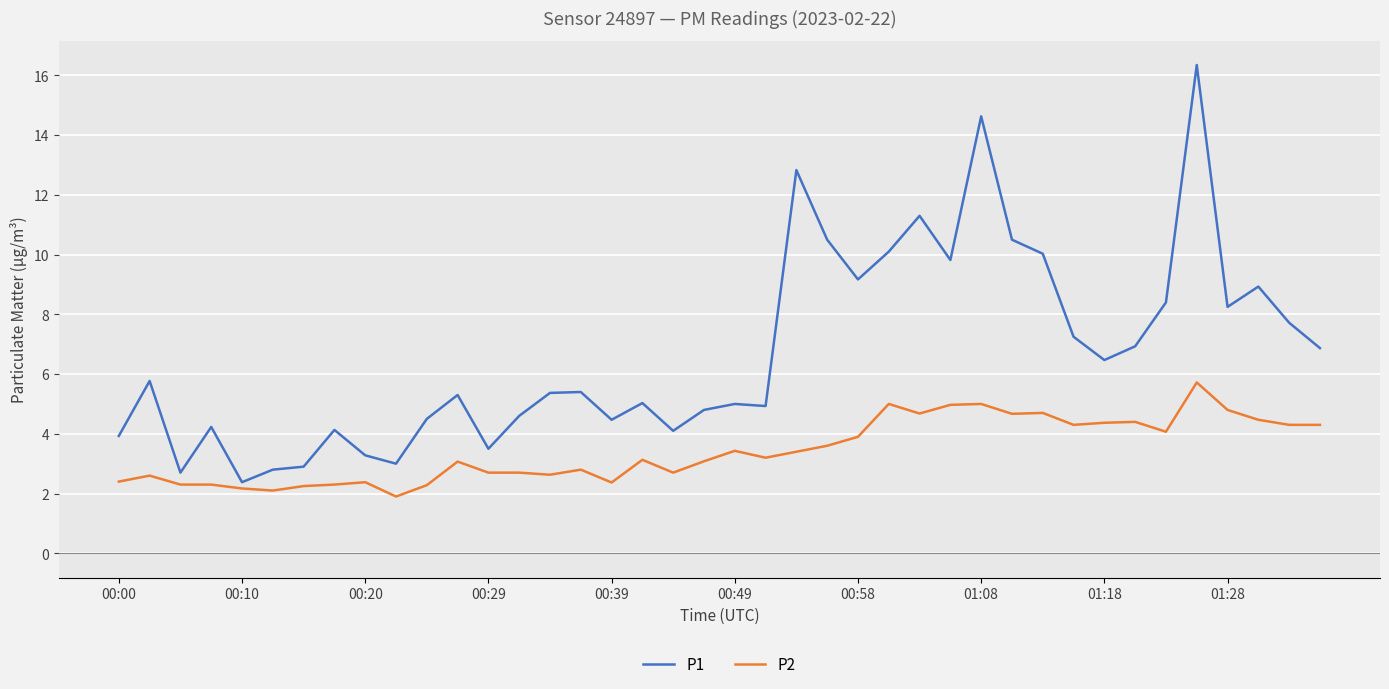

True or false: P1 and P2 intersect in this chart.

False